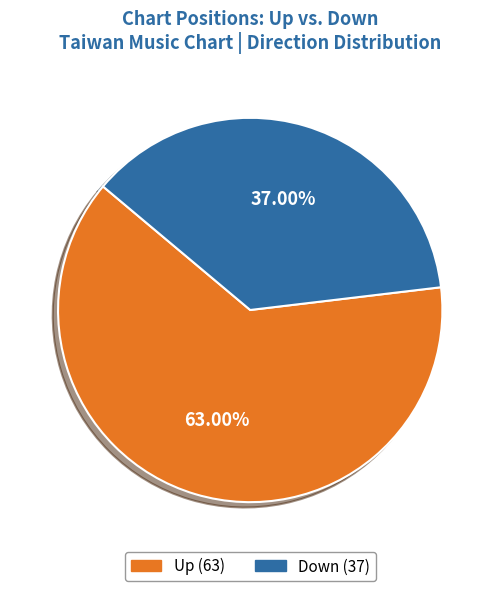

Does any single category account for the majority?

Yes